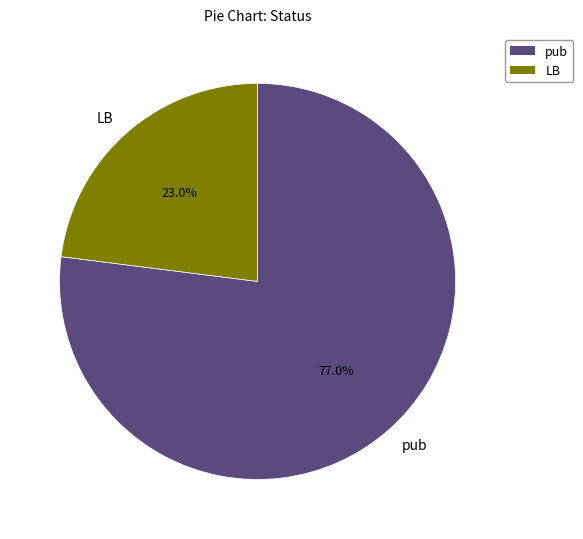

Between LB and pub, which is larger?

pub